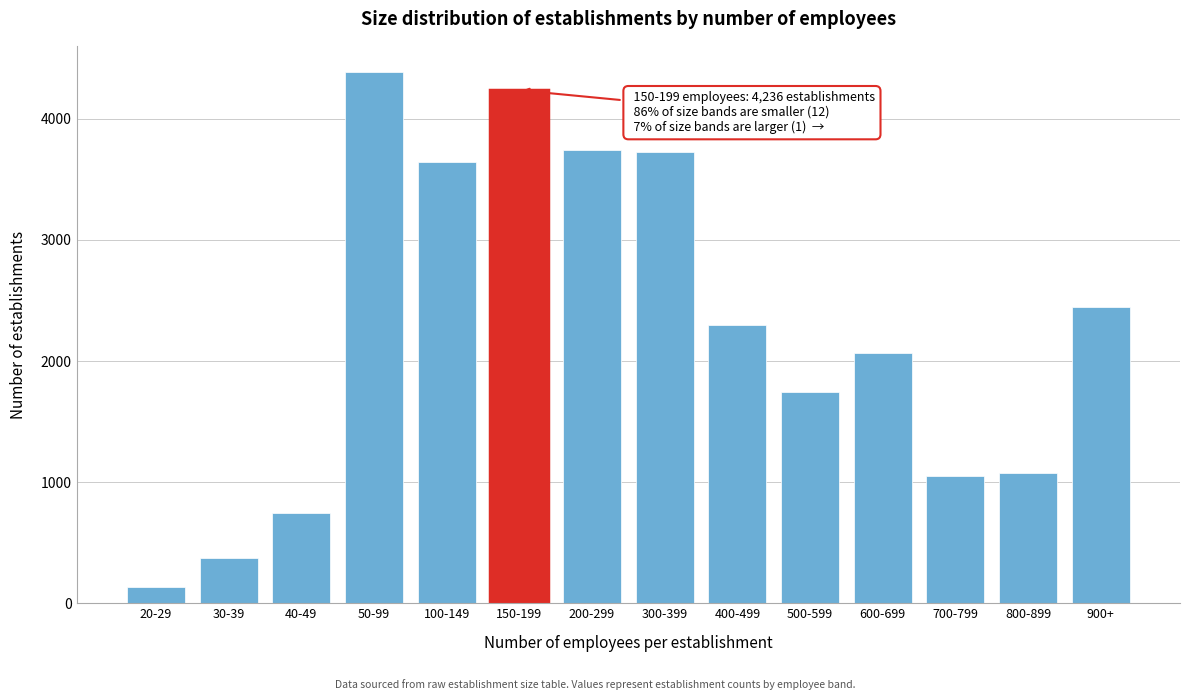

What is the smallest value displayed?

133.7